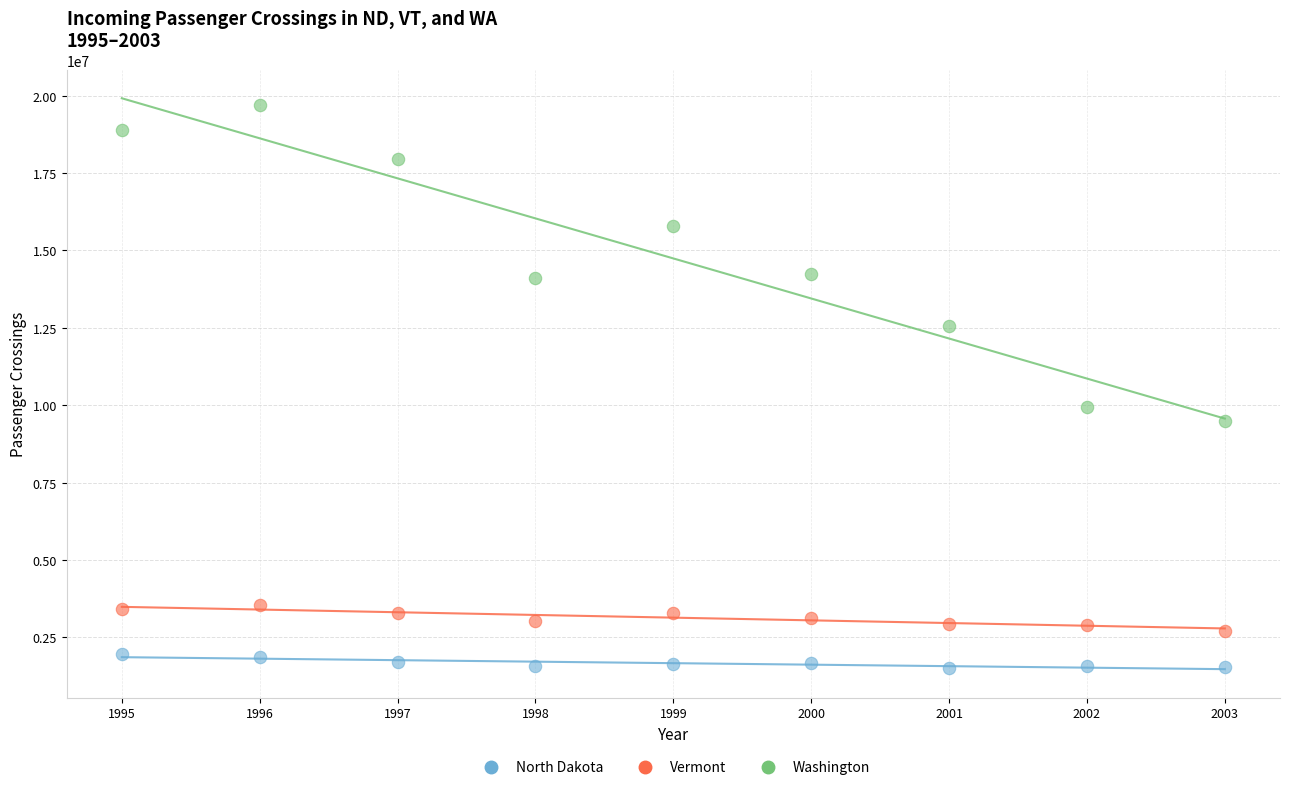

Across all data points, what is the range of Y values (max minus min)?

18199421